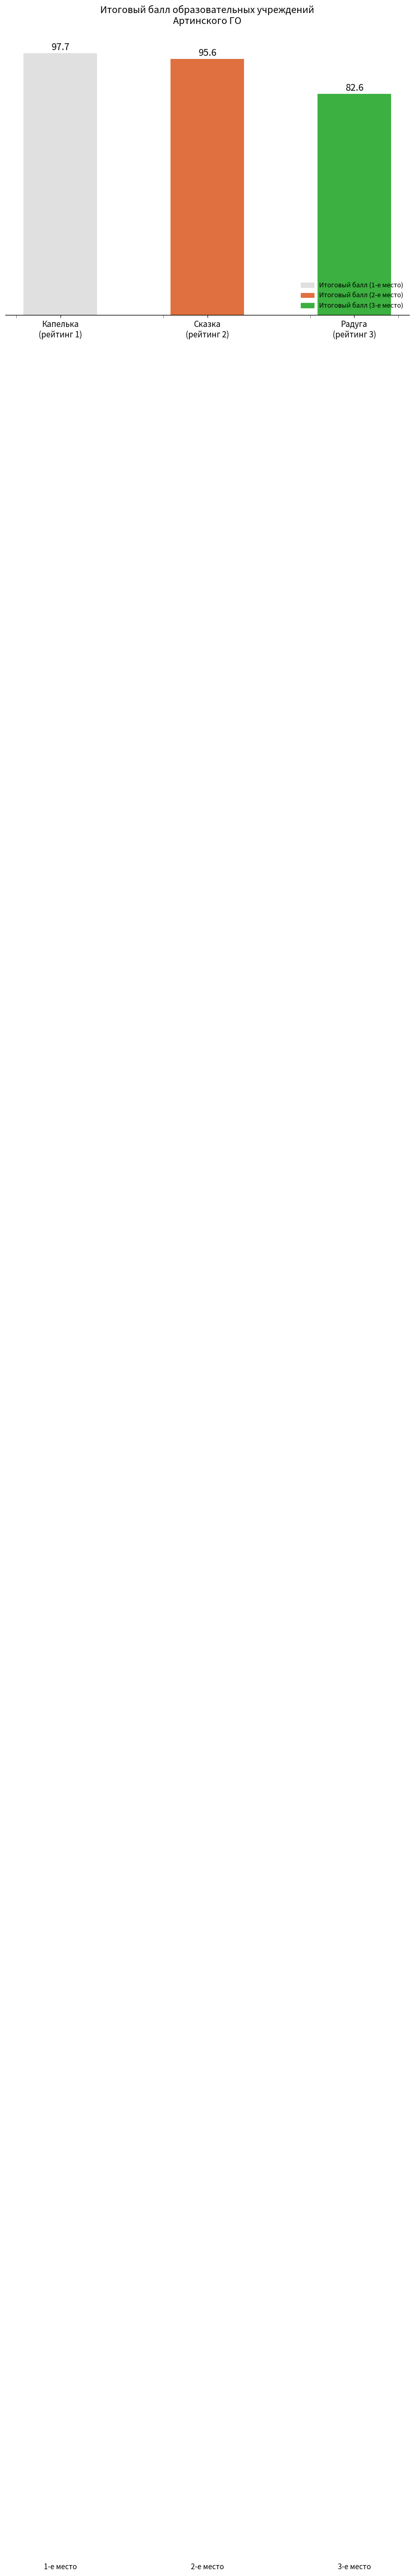

Where is the data nearest to the value 90?

Сказка
(рейтинг 2)